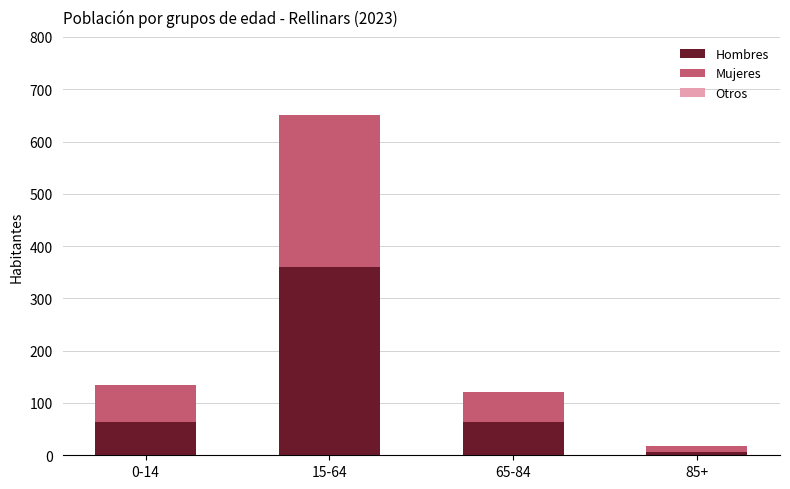

At which category is the sum across all series the highest?

15-64